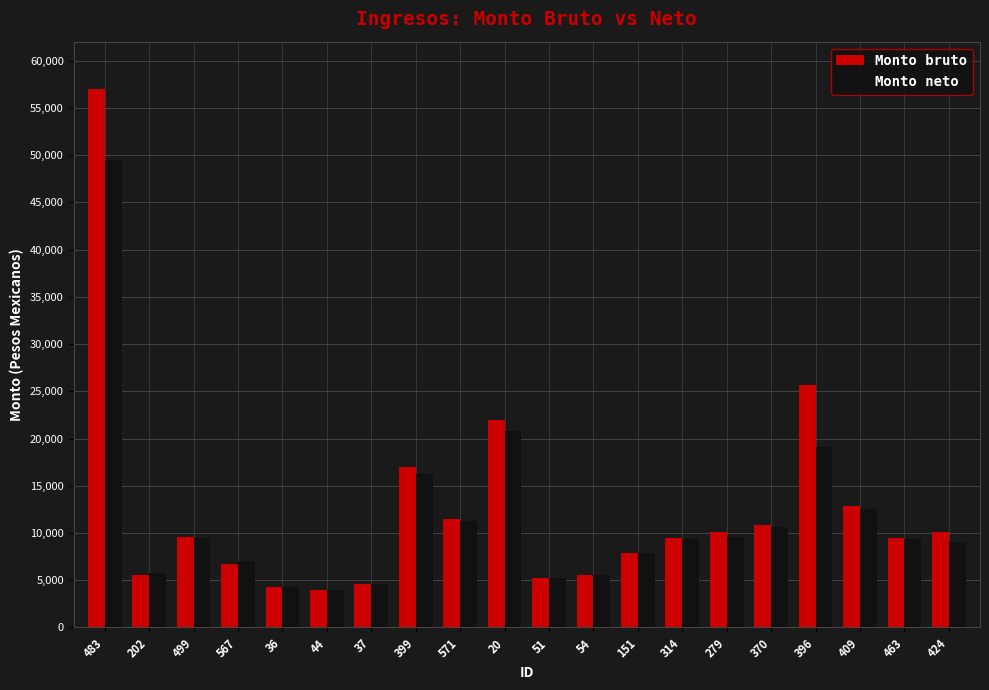

What is the highest value of the Monto bruto series?

57002.9